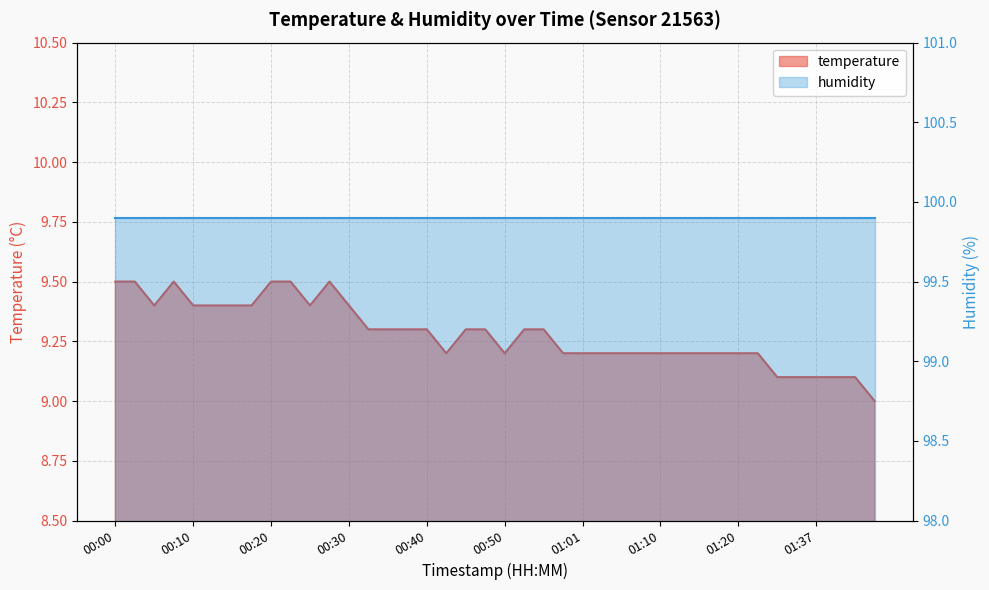

How many categories are shown in the chart?

40